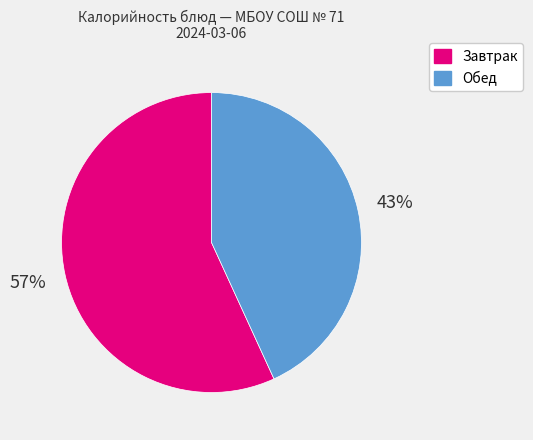

To the nearest percent, what is the difference between the largest and smallest slice percentages?

14%